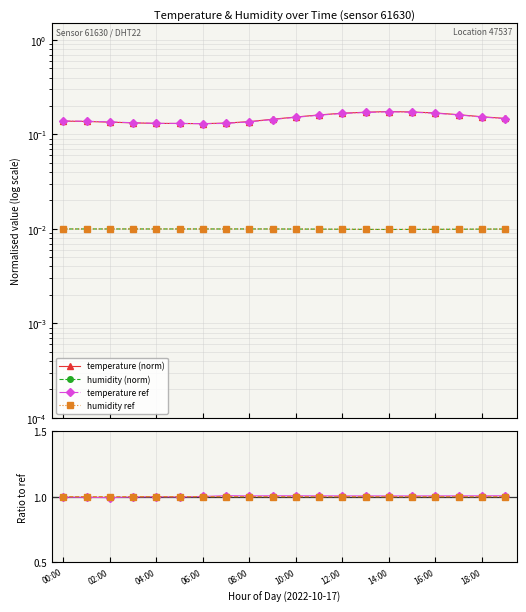

Reading right to left, list all the values displayed in this chart.

temperature (norm): 0.1	0.2	0.2	0.2	0.2	0.2	0.2	0.2	0.2	0.2	0.1	0.1	0.1	0.1	0.1	0.1	0.1	0.1	0.1	0.1
humidity (norm): 0.0	0.0	0.0	0.0	0.0	0.0	0.0	0.0	0.0	0.0	0.0	0.0	0.0	0.0	0.0	0.0	0.0	0.0	0.0	0.0
temperature ref: 0.1	0.2	0.2	0.2	0.2	0.2	0.2	0.2	0.2	0.2	0.1	0.1	0.1	0.1	0.1	0.1	0.1	0.1	0.1	0.1
humidity ref: 0.0	0.0	0.0	0.0	0.0	0.0	0.0	0.0	0.0	0.0	0.0	0.0	0.0	0.0	0.0	0.0	0.0	0.0	0.0	0.0
temp ratio: 1.0	1.0	1.0	1.0	1.0	1.0	1.0	1.0	1.0	1.0	1.0	1.0	1.0	1.0	1.0	1.0	1.0	1.0	1.0	1.0
humi ratio: 1.0	1.0	1.0	1.0	1.0	1.0	1.0	1.0	1.0	1.0	1.0	1.0	1.0	1.0	1.0	1.0	1.0	1.0	1.0	1.0